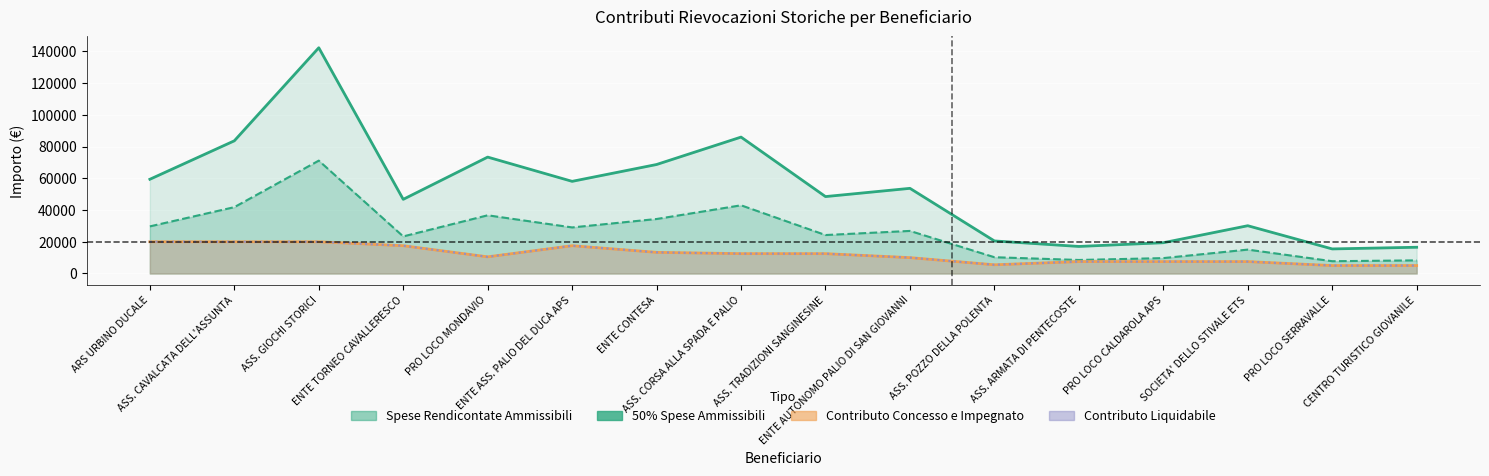

Which series has the largest total across all categories?

Spese Rendicontate Ammissibili